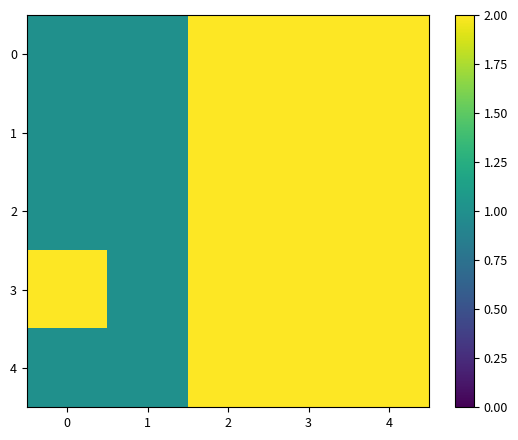

At how many categories does at least one series exceed 1?

4